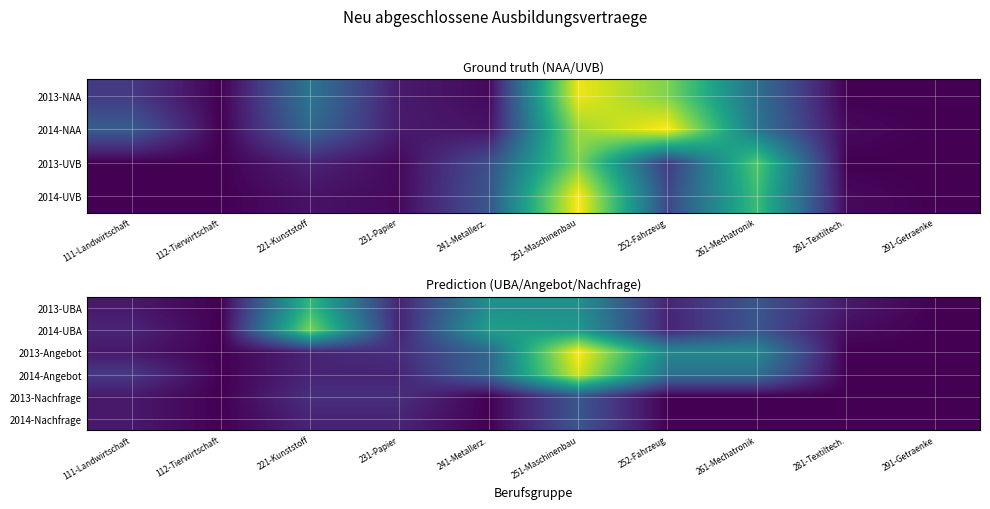

Reading left to right, what are all the values shown in this chart?

2013-UBA: 111-Landwirtschaft=6	112-Tierwirtschaft=0	221-Kunststoff=60	231-Papier=9	241-Metallerz.=45	251-Maschinenbau=45	252-Fahrzeug=9	261-Mechatronik=24	281-Textiltech.=6	291-Getraenke=0
2014-UBA: 111-Landwirtschaft=9	112-Tierwirtschaft=0	221-Kunststoff=72	231-Papier=9	241-Metallerz.=51	251-Maschinenbau=48	252-Fahrzeug=9	261-Mechatronik=24	281-Textiltech.=3	291-Getraenke=0
2013-Angebot: 111-Landwirtschaft=6	112-Tierwirtschaft=0	221-Kunststoff=9	231-Papier=12	241-Metallerz.=30	251-Maschinenbau=90	252-Fahrzeug=42	261-Mechatronik=42	281-Textiltech.=0	291-Getraenke=0
2014-Angebot: 111-Landwirtschaft=15	112-Tierwirtschaft=0	221-Kunststoff=9	231-Papier=9	241-Metallerz.=30	251-Maschinenbau=84	252-Fahrzeug=33	261-Mechatronik=33	281-Textiltech.=0	291-Getraenke=0
2013-Nachfrage: 111-Landwirtschaft=6	112-Tierwirtschaft=0	221-Kunststoff=12	231-Papier=12	241-Metallerz.=0	251-Maschinenbau=24	252-Fahrzeug=0	261-Mechatronik=0	281-Textiltech.=0	291-Getraenke=0
2014-Nachfrage: 111-Landwirtschaft=6	112-Tierwirtschaft=0	221-Kunststoff=9	231-Papier=9	241-Metallerz.=0	251-Maschinenbau=24	252-Fahrzeug=0	261-Mechatronik=0	281-Textiltech.=0	291-Getraenke=0